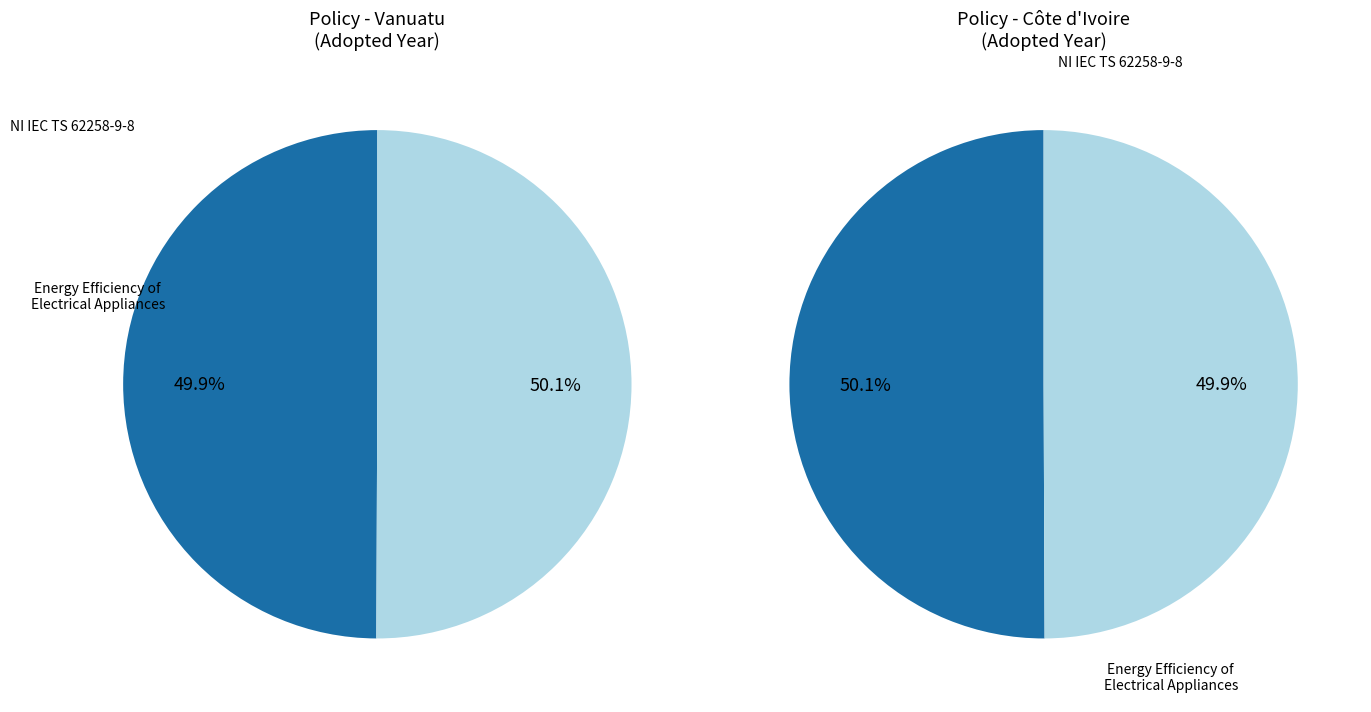

What is the majority slice?

NI IEC TS 62258-9-8